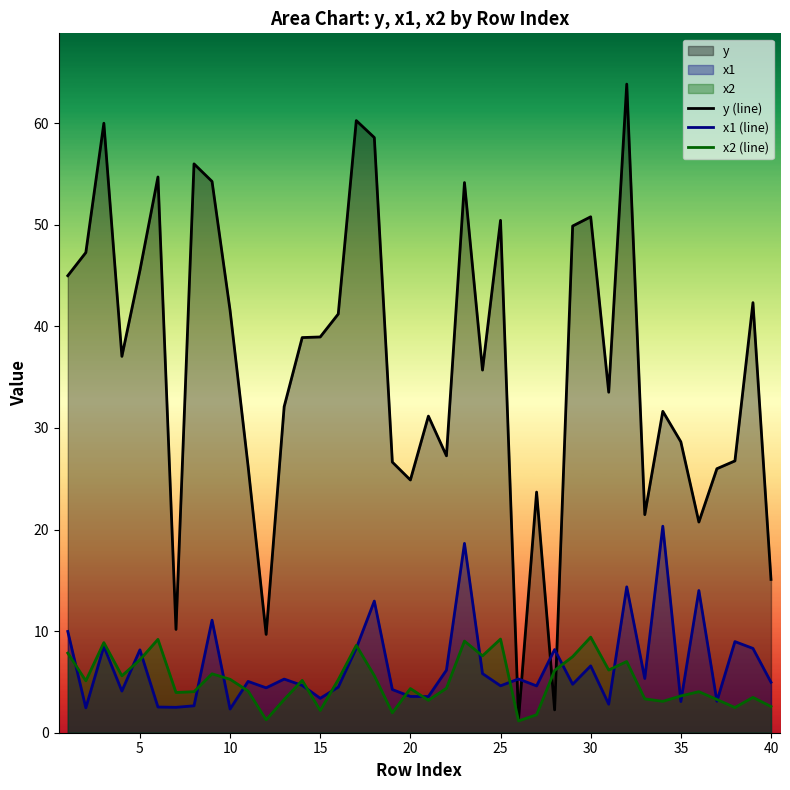

How many interior local valleys does the x1 (line) series have?

14